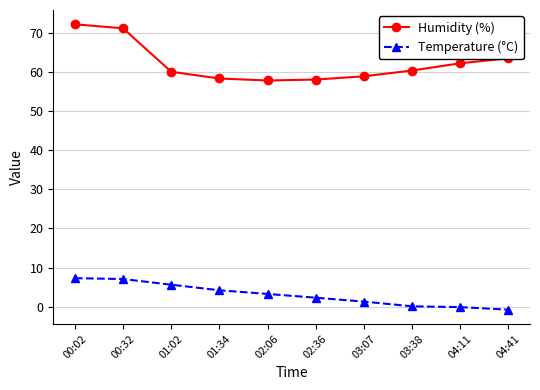

The Humidity (%) series shows 71.2 at 00:32. True or false?

True